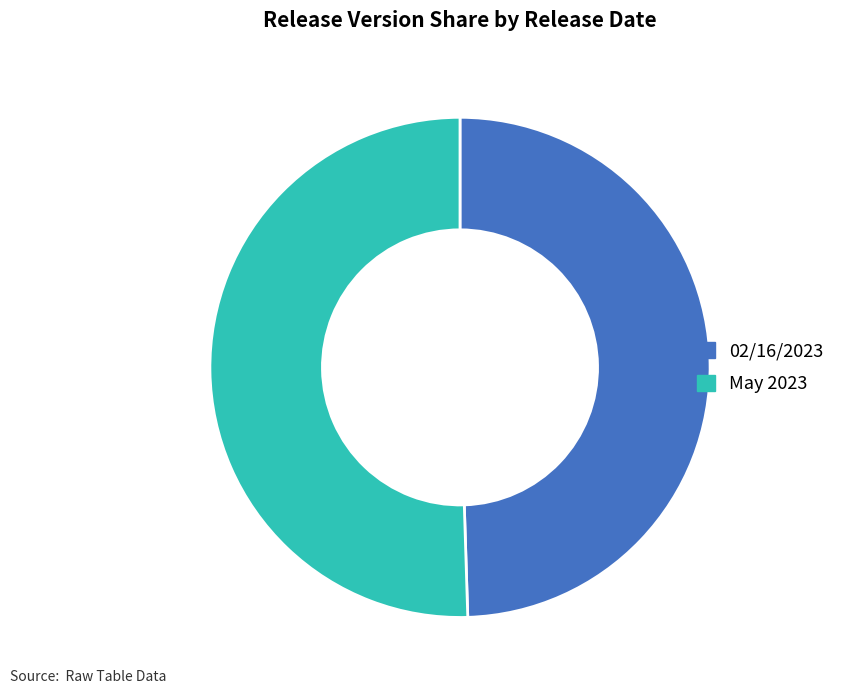

Is it true that 02/16/2023 is 40% of the pie?

False